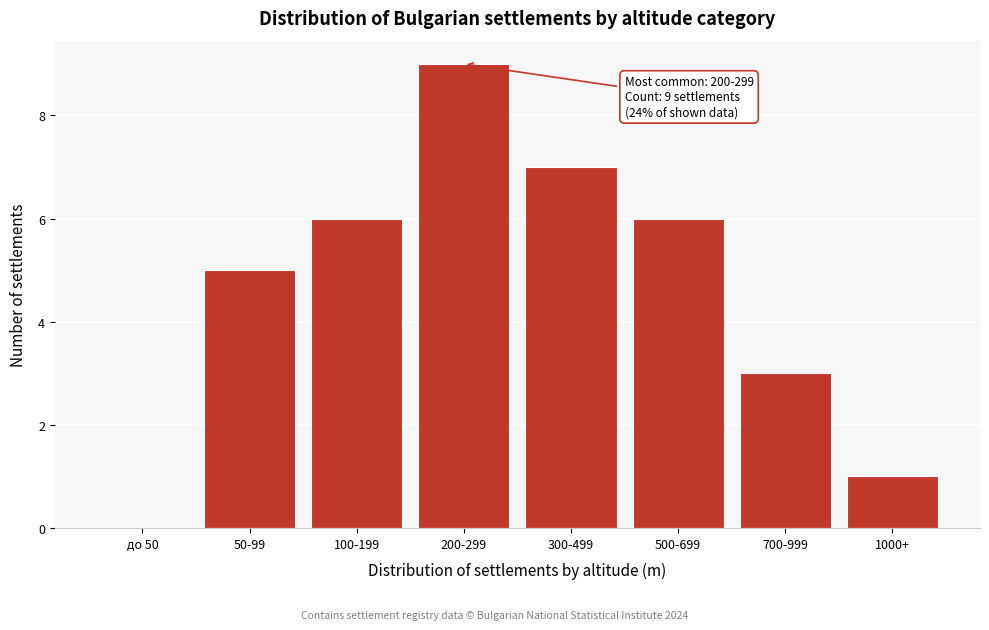

Reading right to left, extract all data points from this chart.

1000+=1	700-999=3	500-699=6	300-499=7	200-299=9	100-199=6	50-99=5	до 50=0